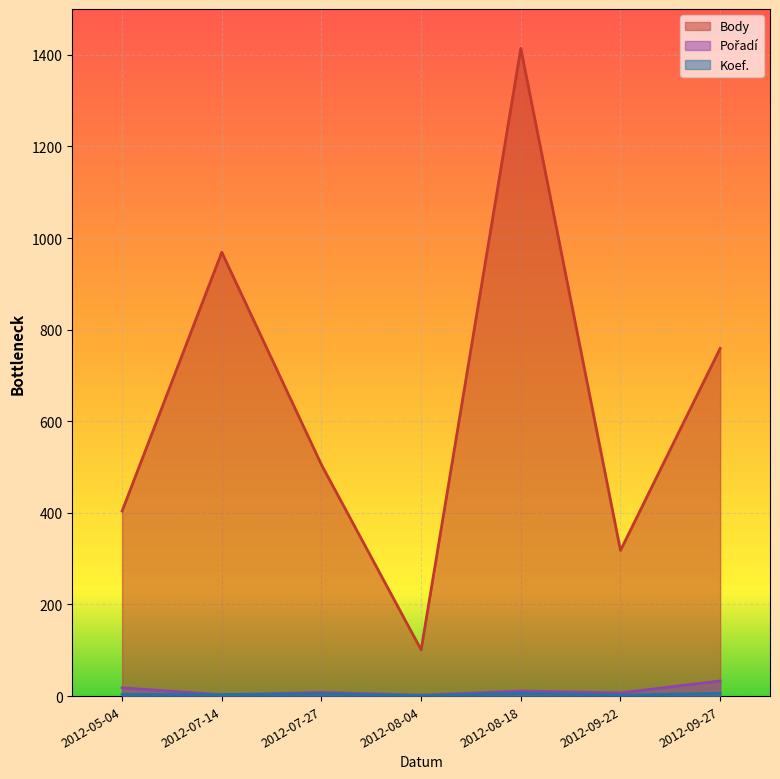

The value of Pořadí at 2012-07-14 is 3. True or false?

True